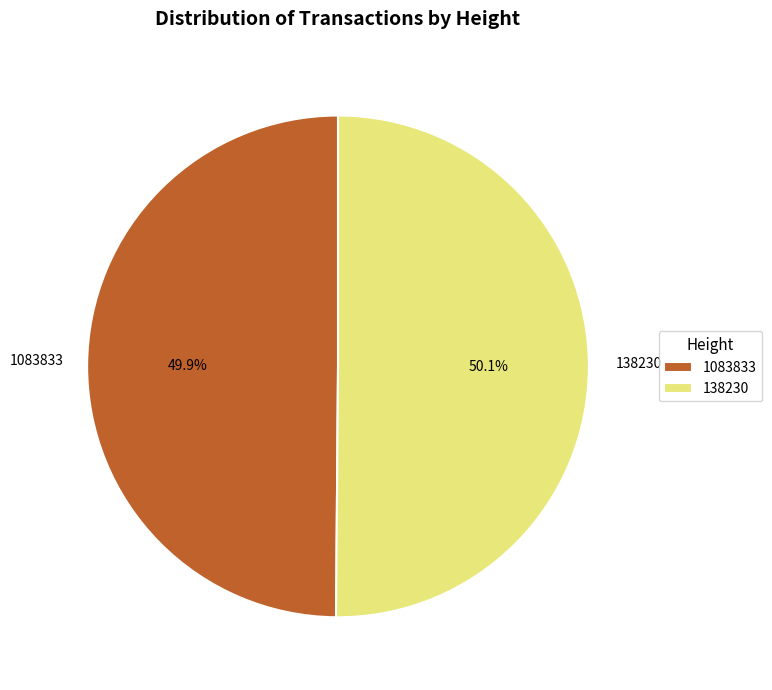

Is it true that 138230 is 50% of the pie?

True